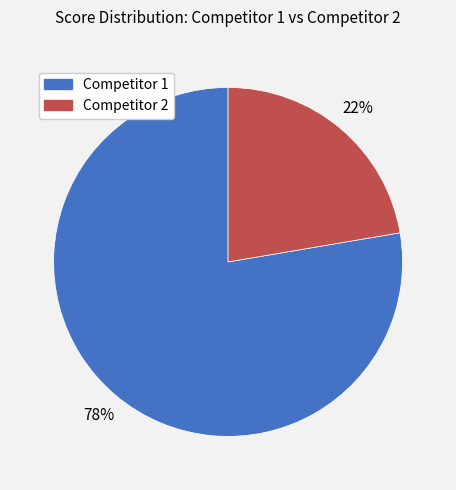

Do Competitor 1 and Competitor 2 together represent more than half of the pie?

Yes